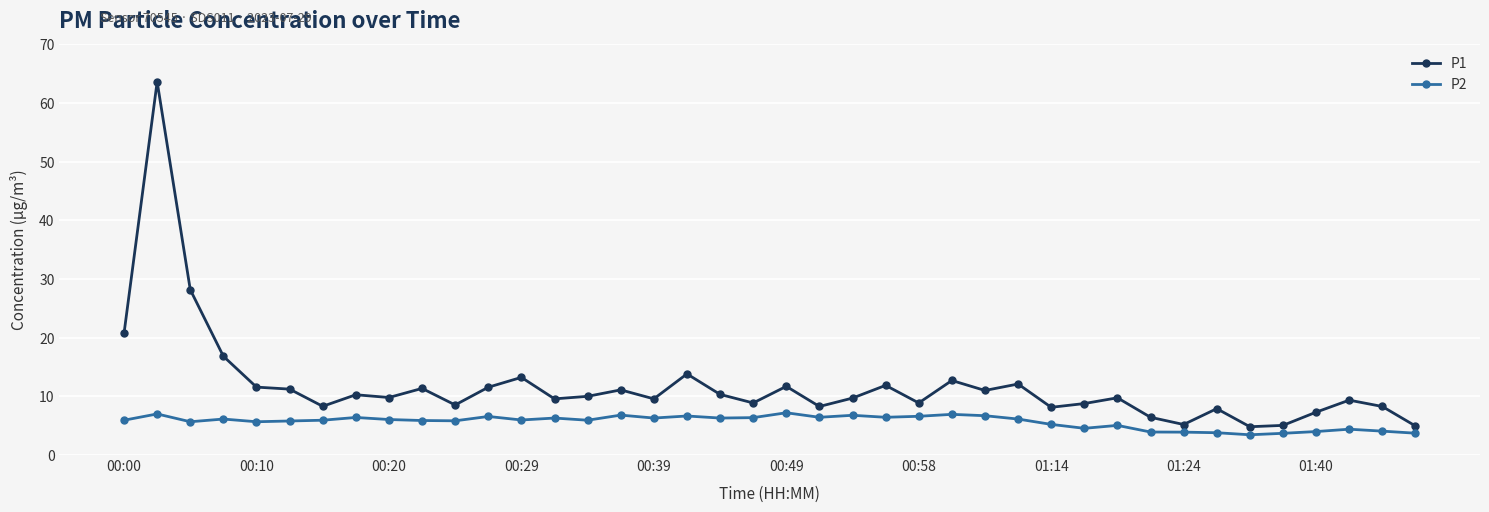

What is the value of the P2 point at the 11th from the left?

5.8